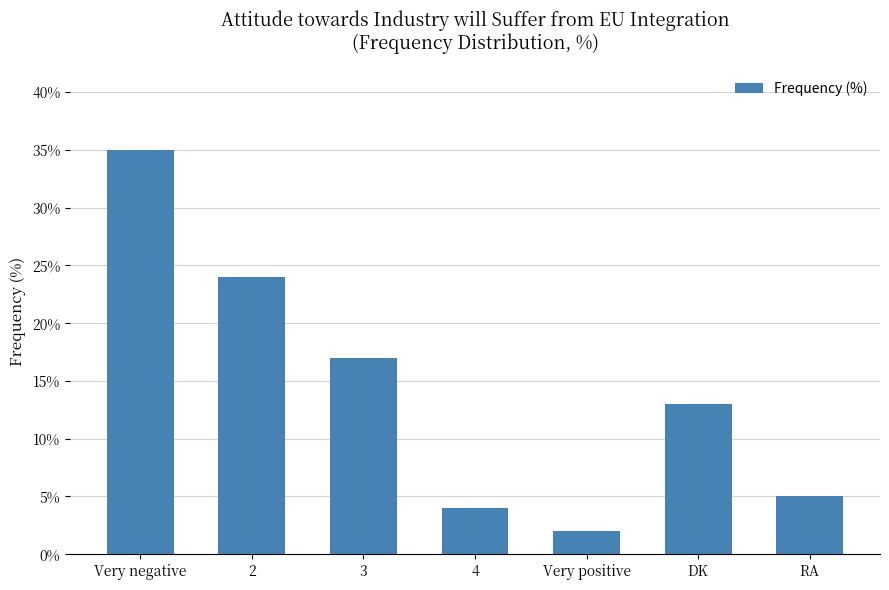

Read the value at RA, to the nearest 5.

5